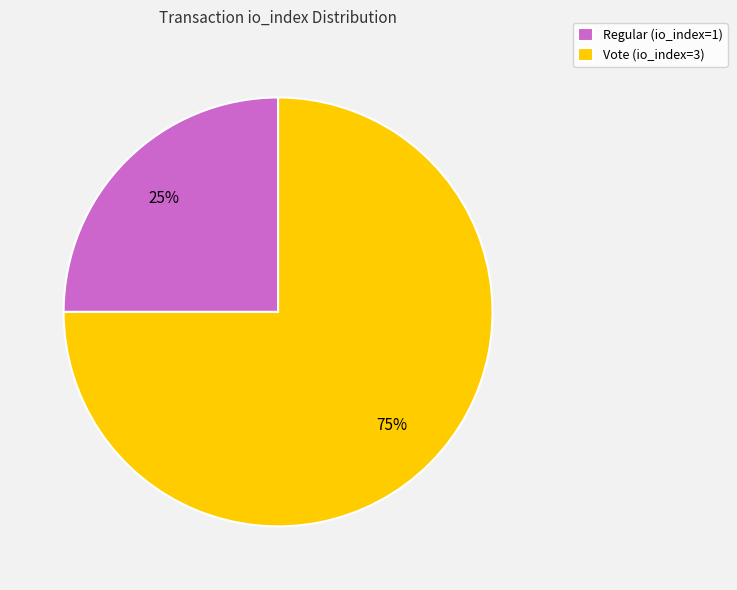

What is the majority slice?

Vote (io_index=3)